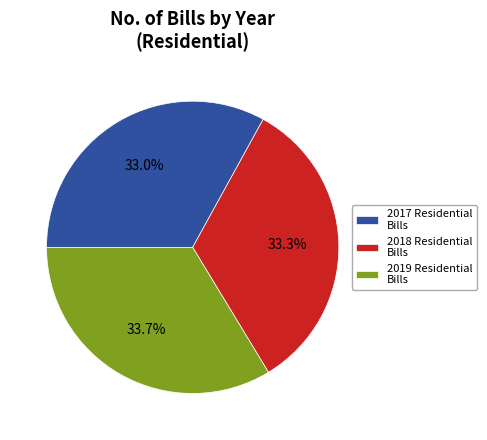

Combined, what portion of the pie is 2019 Residential Bills and 2017 Residential Bills?

66.7%